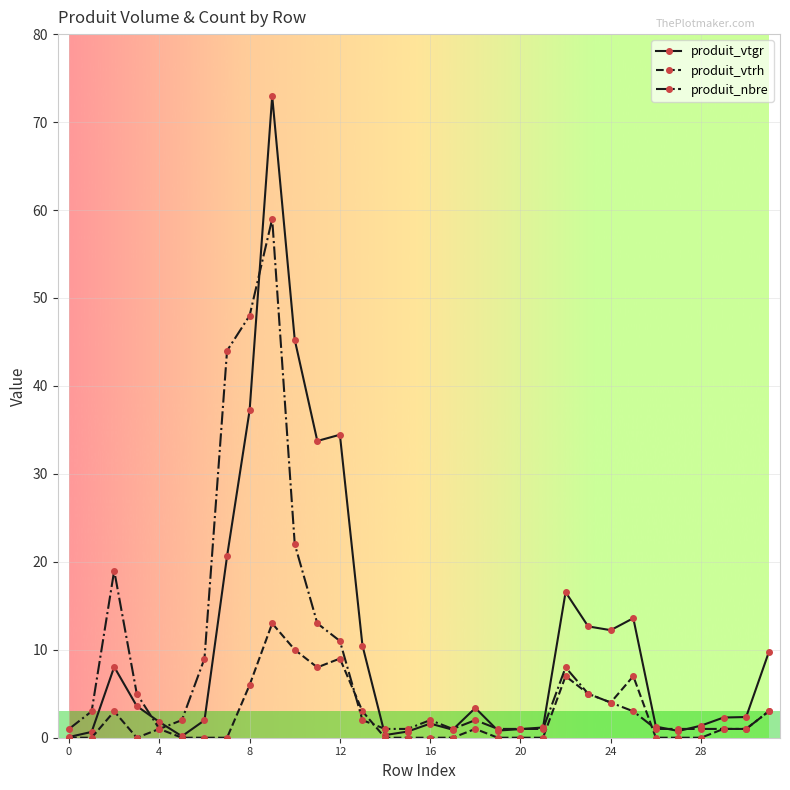

True or false: produit_vtrh has more than 1 points higher than both neighbors.

True